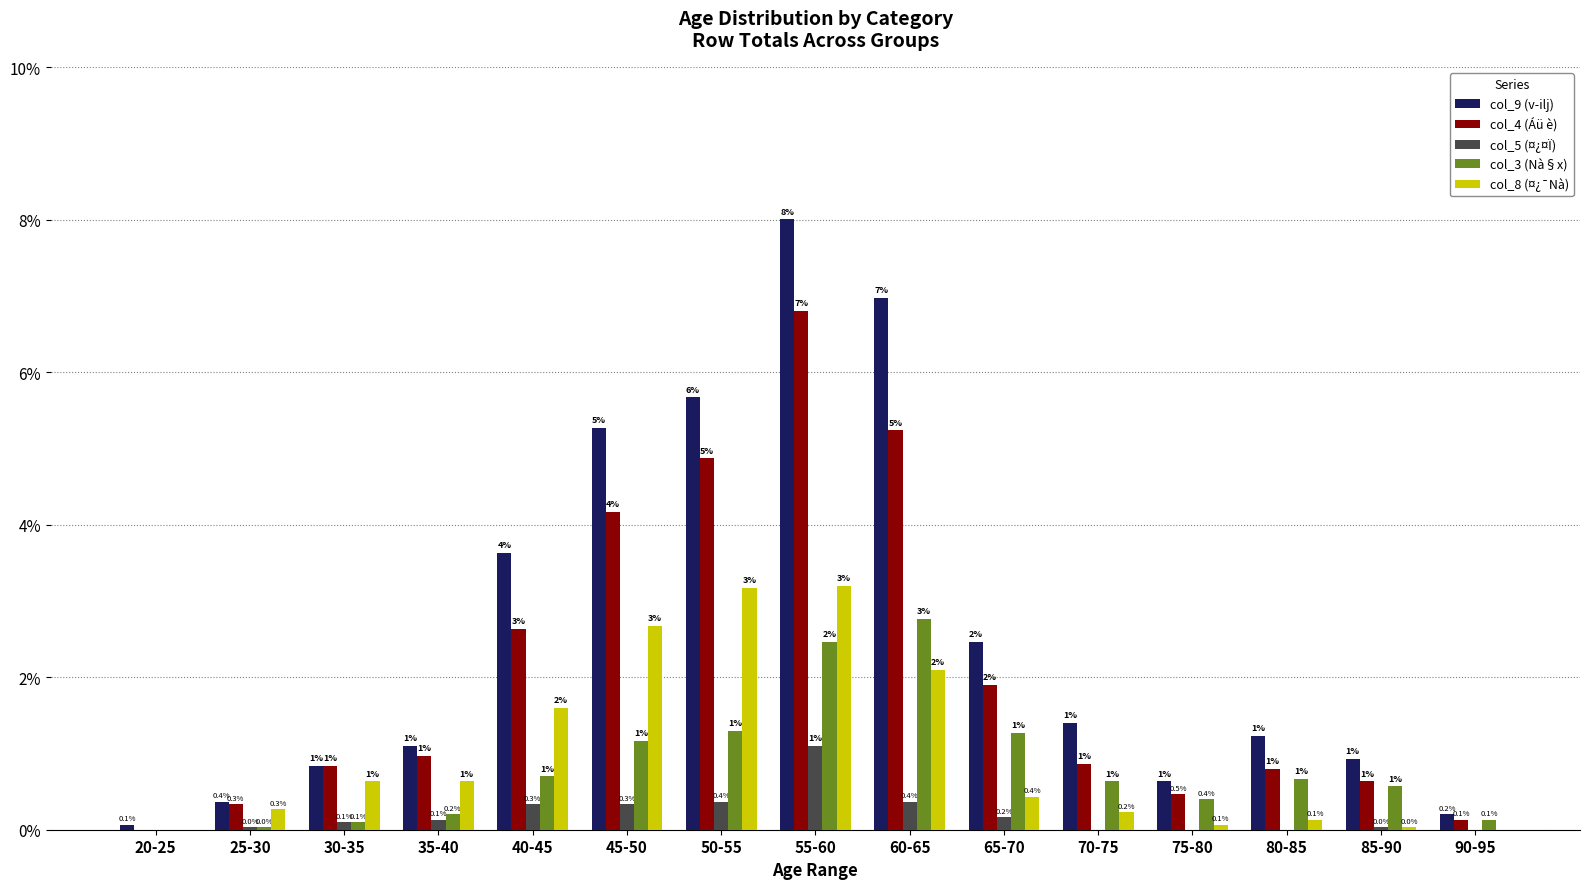

Is it true that col_5 (¤¿¤Ï) equals -0.5 at 75-80?

False